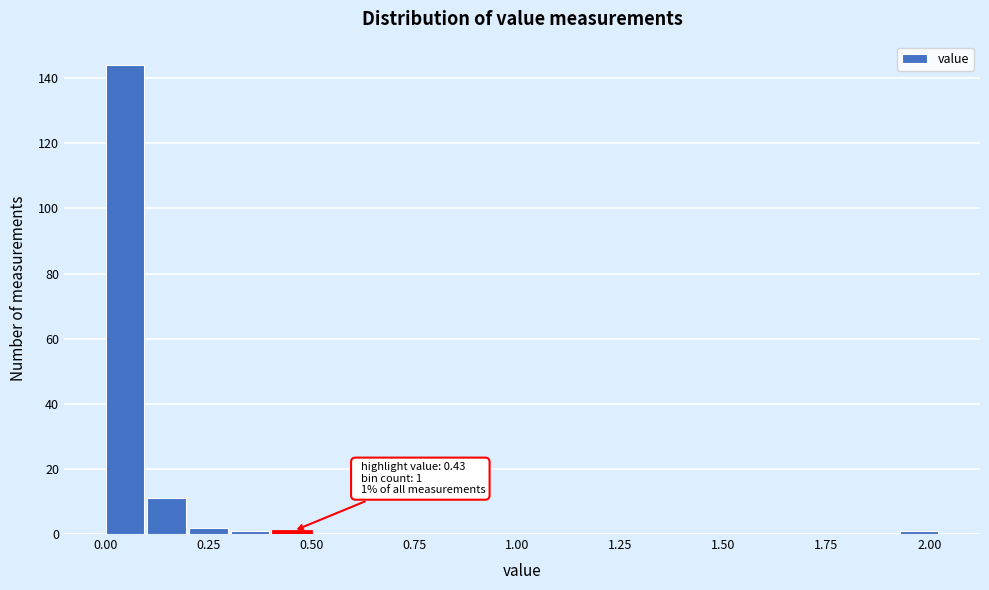

Read against the x-axis, roughly where is the centre of the tallest bar?

0.05